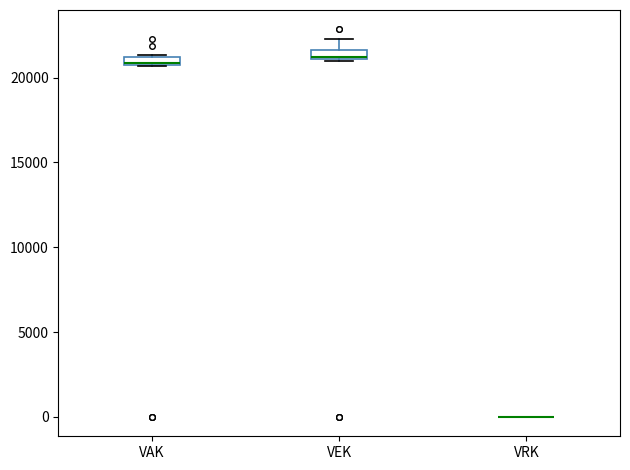

Where is the upper edge of the box for VEK on the y-axis? The values are not printed on the chart, so give them approximately, as read against the axis.

21500